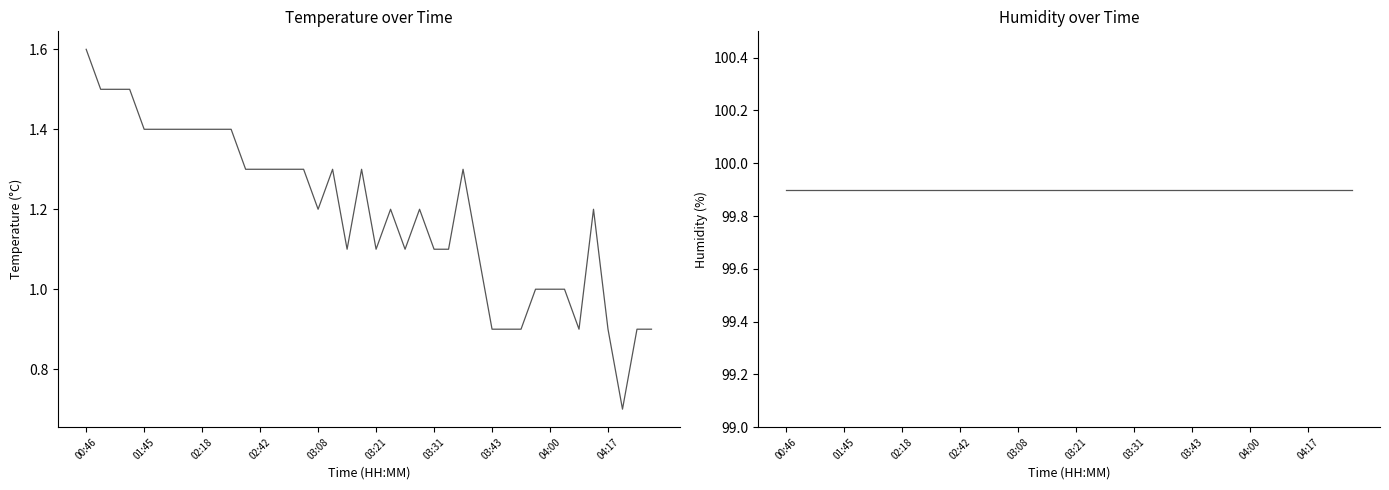

Is the value of temperature at 13 greater than the value of humidity at 24?

No